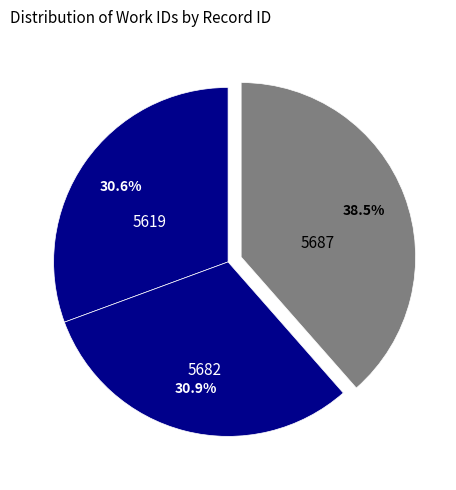

How many slices are in this pie chart?

3